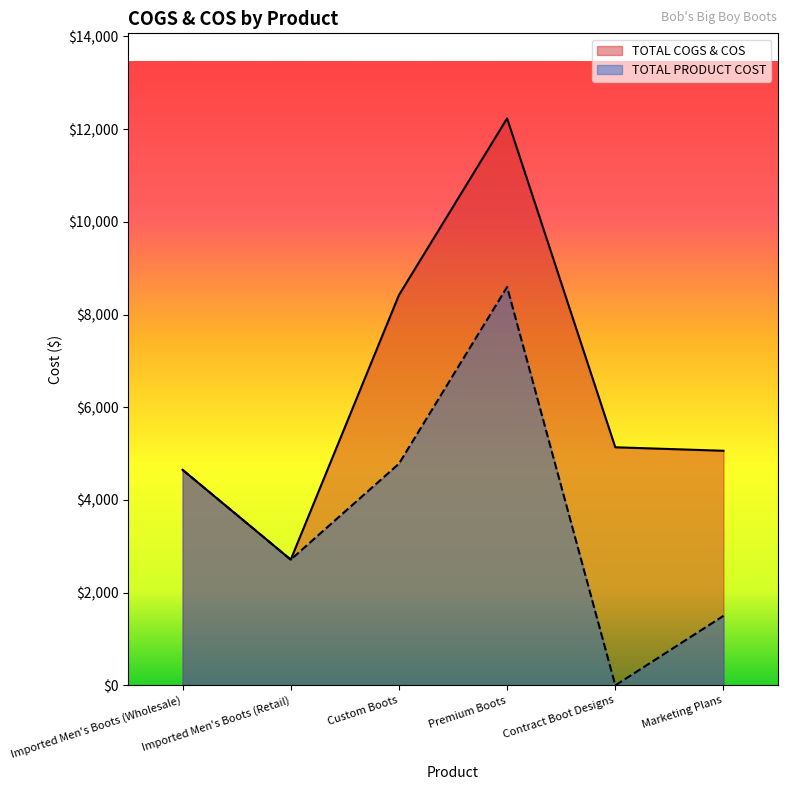

Reading left to right, extract all data points from this chart.

TOTAL COGS & COS: Imported Men's Boots (Wholesale)=4650.0	Imported Men's Boots (Retail)=2712.5	Custom Boots=8418.5	Premium Boots=12231.0	Contract Boot Designs=5135.9	Marketing Plans=5060.9
TOTAL PRODUCT COST: Imported Men's Boots (Wholesale)=4650.0	Imported Men's Boots (Retail)=2712.5	Custom Boots=4781.2	Premium Boots=8593.8	Contract Boot Designs=0.0	Marketing Plans=1500.0